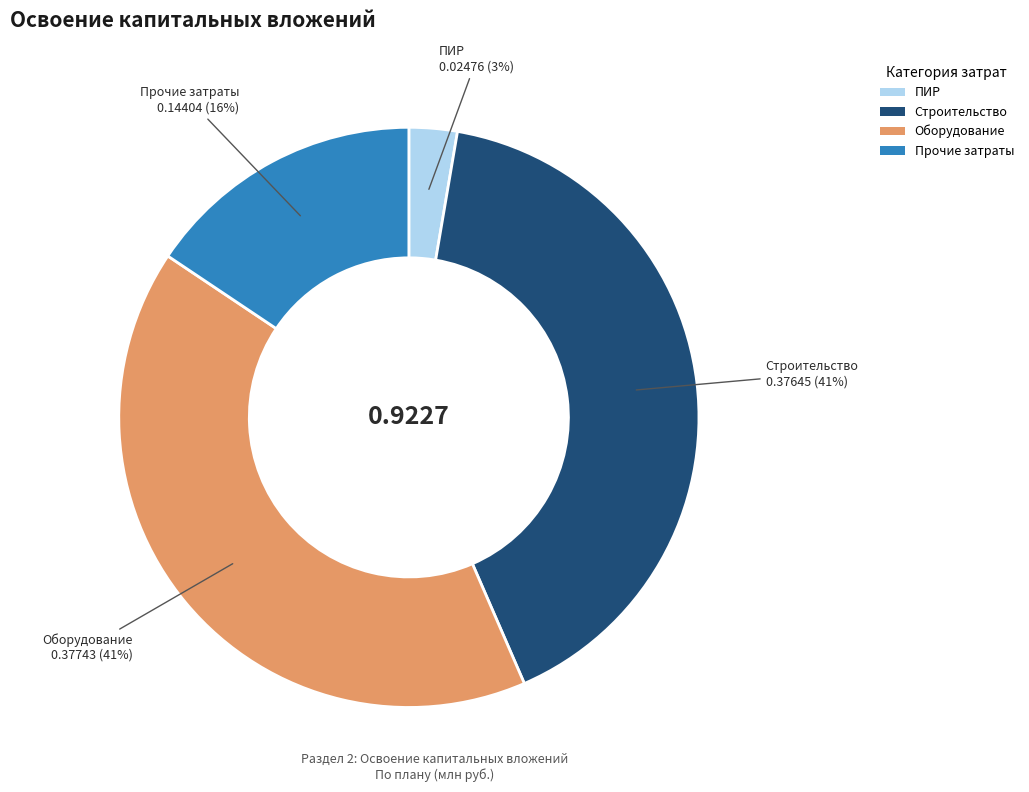

Count the number of slices in the pie.

4